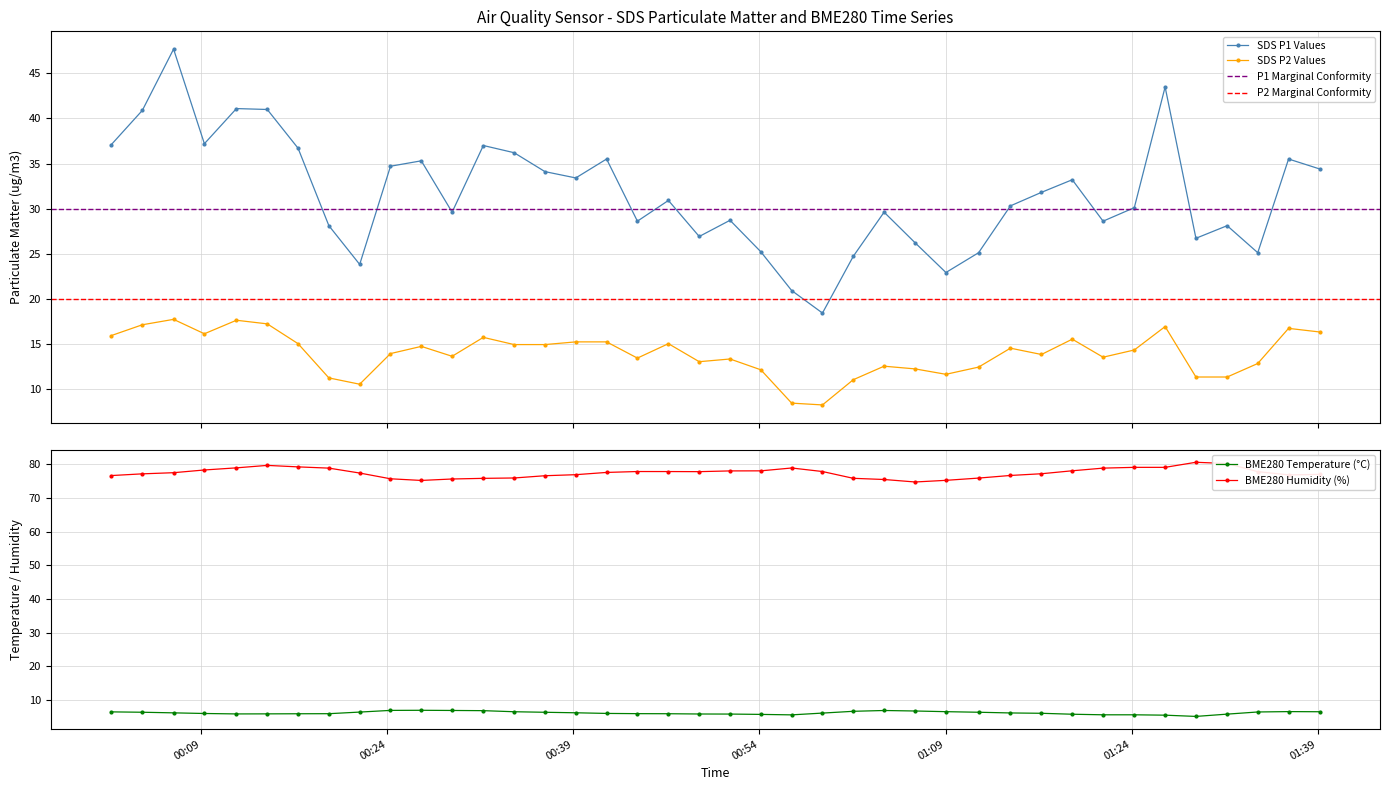

True or false: BME280_temperature has a value of 6.4 at 2022/12/26 00:21:47.

True